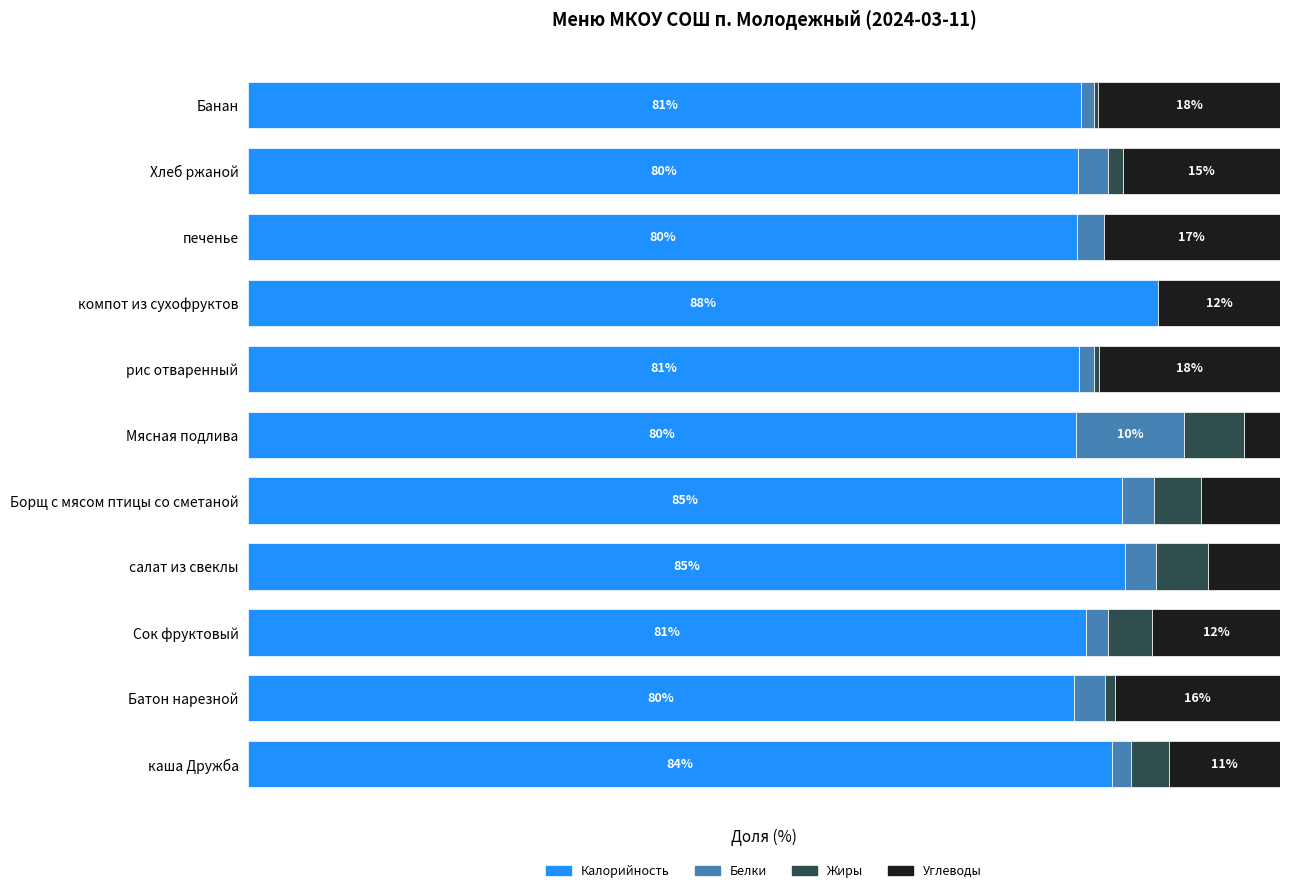

What are all the series names shown in the legend?

Калорийность, Белки, Жиры, Углеводы